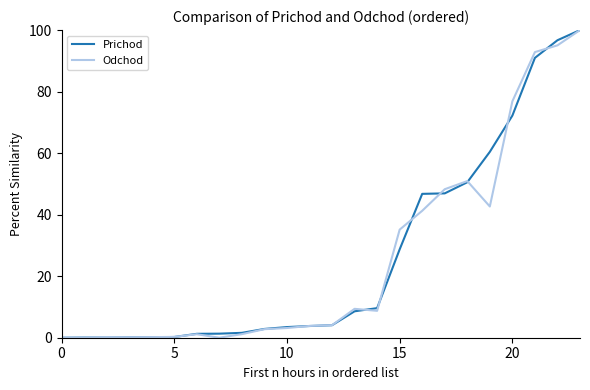

What is the greatest value displayed?

100.0